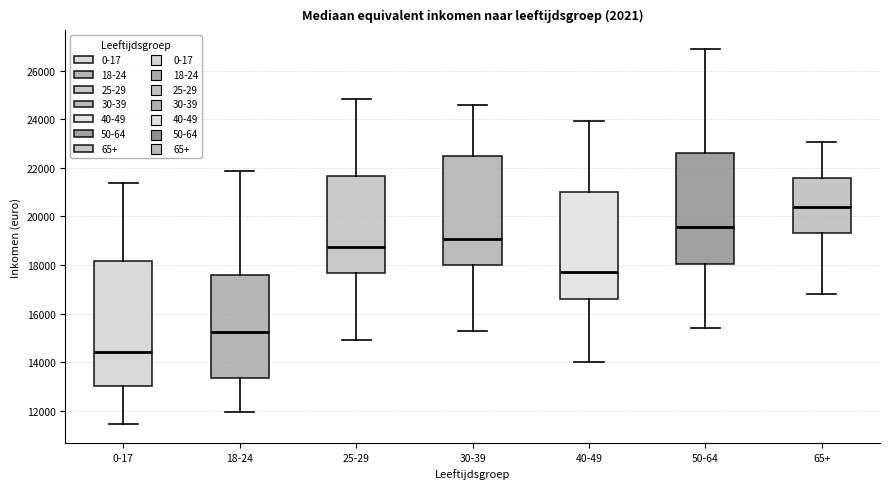

Reading left to right, read every box against the y-axis: the position of its median line, the range the box covers, and the ends of its whiskers. The values are not printed on the chart, so give them approximately, as read against the axis.

0-17: median 14400, box 13000 to 18200, whiskers 11400 to 21400
18-24: median 15200, box 13400 to 17600, whiskers 12000 to 21800
25-29: median 18800, box 17600 to 21600, whiskers 14800 to 24800
30-39: median 19000, box 18000 to 22400, whiskers 15200 to 24600
40-49: median 17600, box 16600 to 21000, whiskers 14000 to 24000
50-64: median 19600, box 18000 to 22600, whiskers 15400 to 26800
65+: median 20400, box 19400 to 21600, whiskers 16800 to 23000